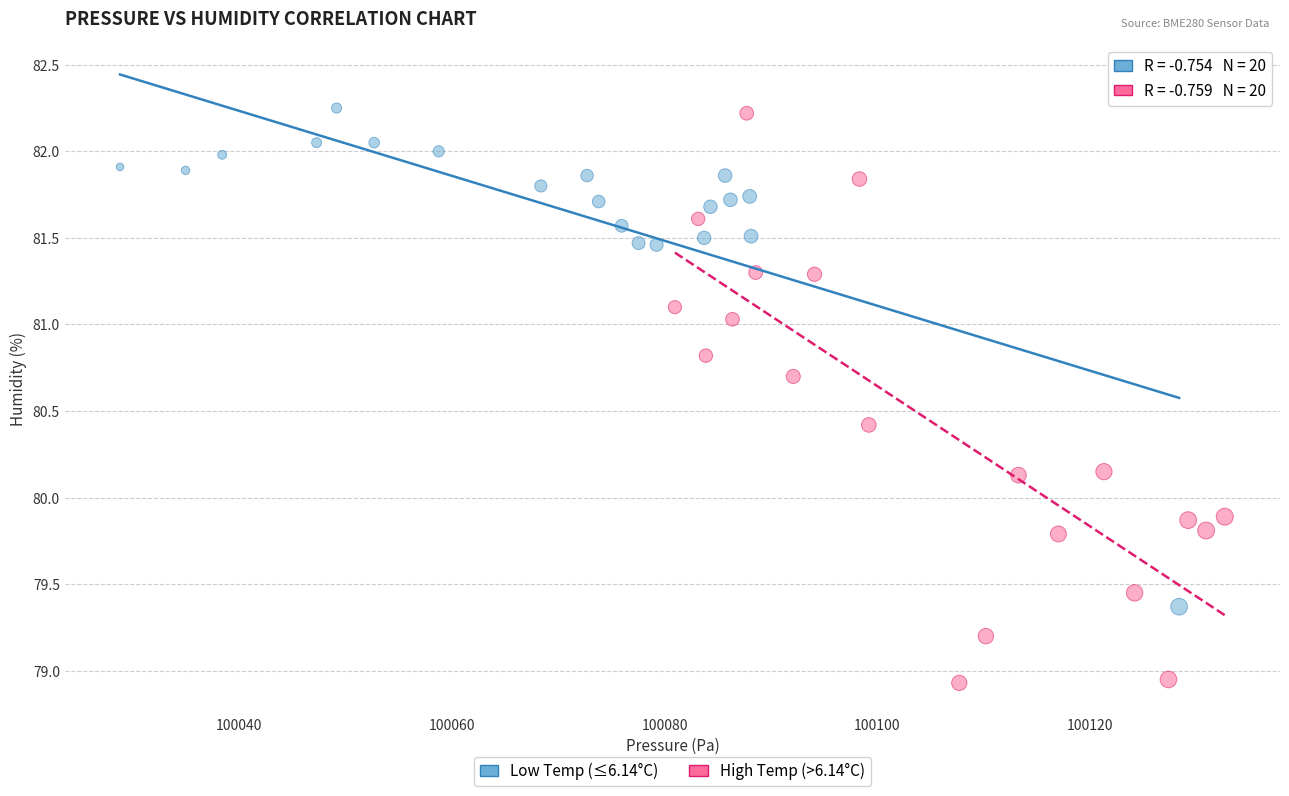

Which series contains the lowest Y value?

High Temp (>6.14°C)